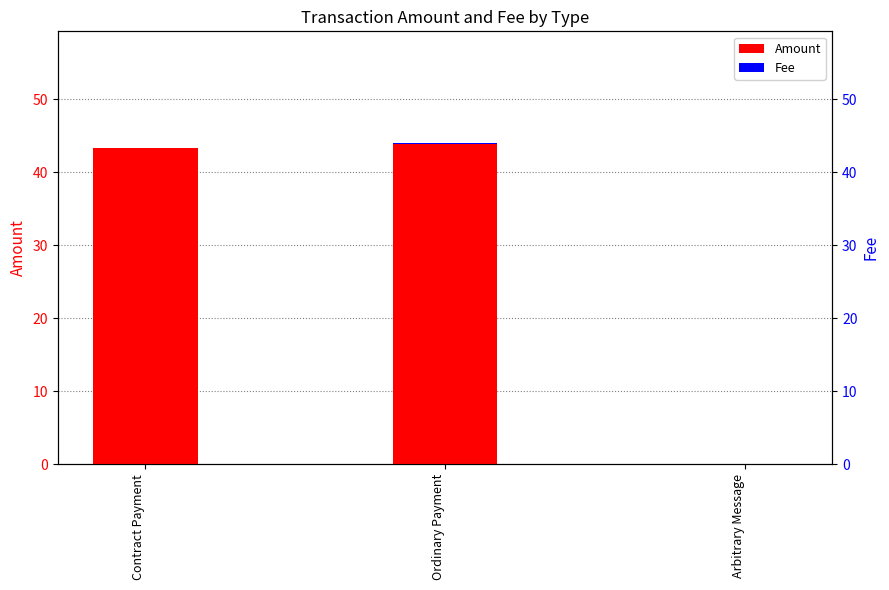

What is the spread (max minus min) of values at Contract Payment?

43.3